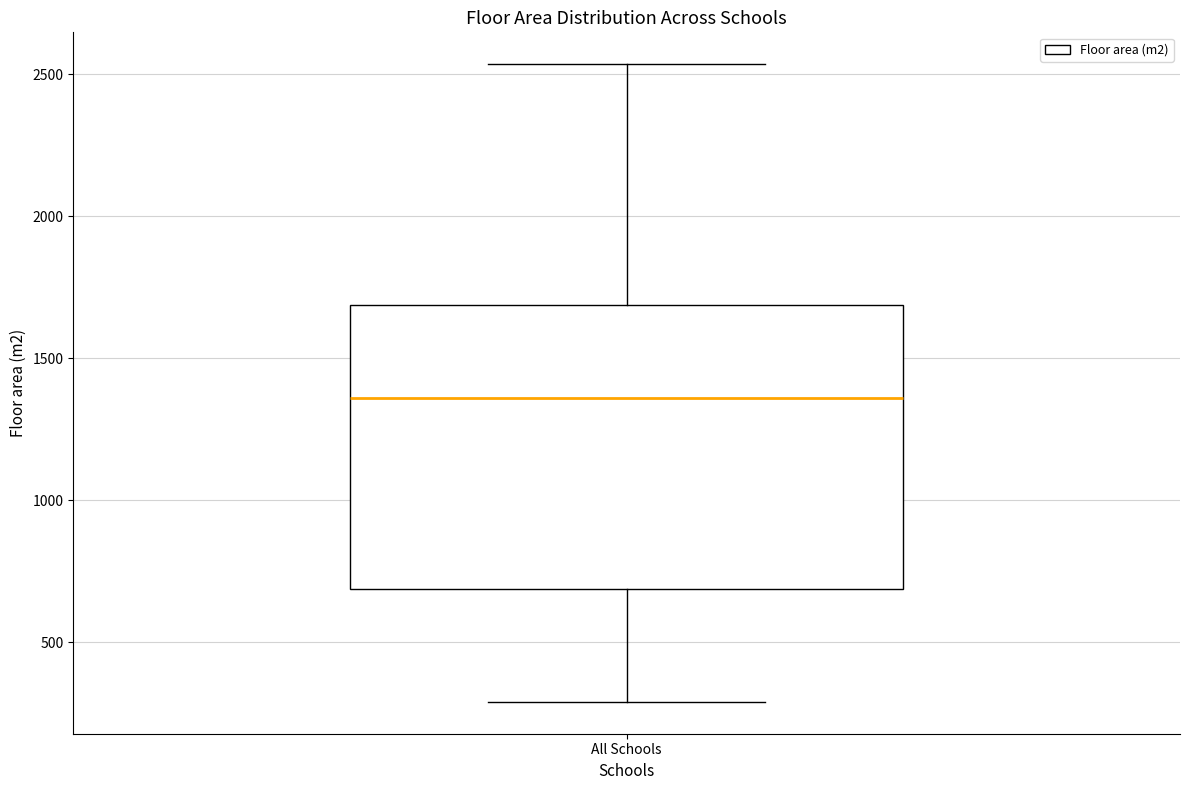

Where is the upper edge of the box for All Schools on the y-axis? The values are not printed on the chart, so give them approximately, as read against the axis.

1700